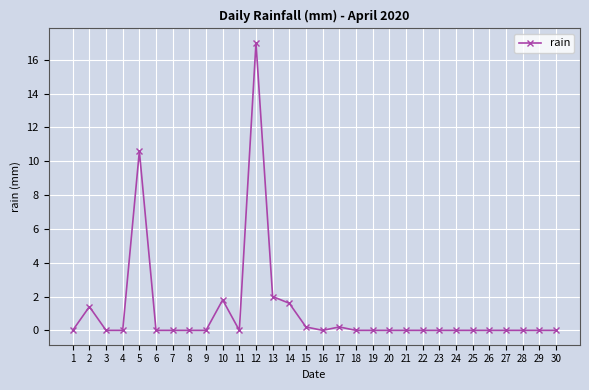

What is the change in value from 4 to 15?

+0.2